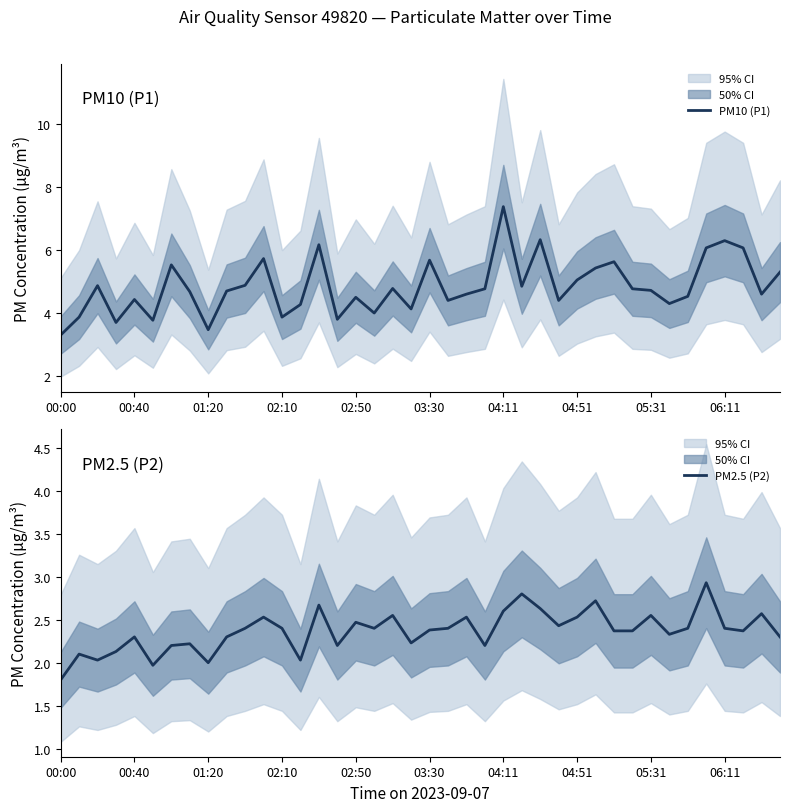

Reading left to right, list all the values displayed in this chart.

PM10 (P1): 3.3	3.9	4.9	3.7	4.4	3.8	5.5	4.7	3.5	4.7	4.9	5.7	3.9	4.3	6.2	3.8	4.5	4.0	4.8	4.1	5.7	4.4	4.6	4.8	7.4	4.8	6.3	4.4	5.0	5.4	5.6	4.8	4.7	4.3	4.5	6.1	6.3	6.1	4.6	5.3
PM2.5 (P2): 1.8	2.1	2.0	2.1	2.3	2.0	2.2	2.2	2.0	2.3	2.4	2.5	2.4	2.0	2.7	2.2	2.5	2.4	2.5	2.2	2.4	2.4	2.5	2.2	2.6	2.8	2.6	2.4	2.5	2.7	2.4	2.4	2.5	2.3	2.4	2.9	2.4	2.4	2.6	2.3